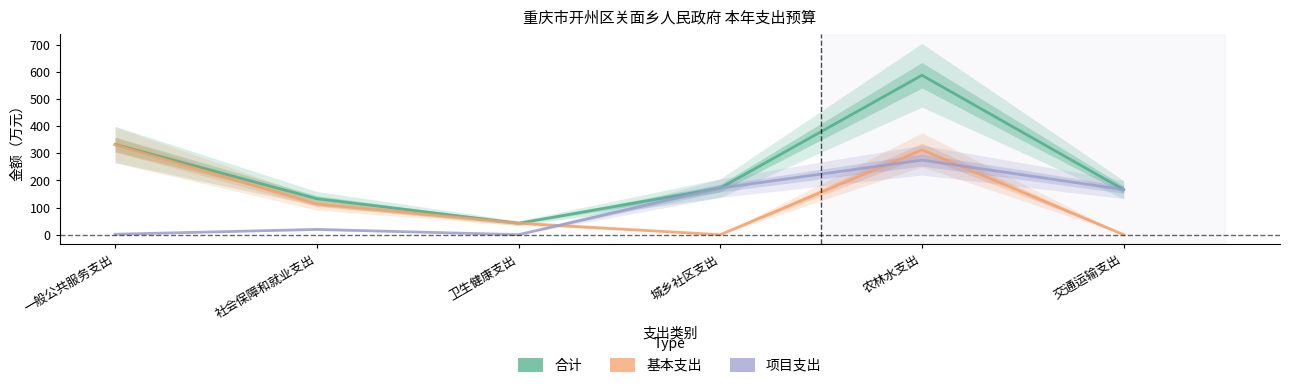

Between 农林水支出 and 交通运输支出, which series saw the biggest shift?

合计